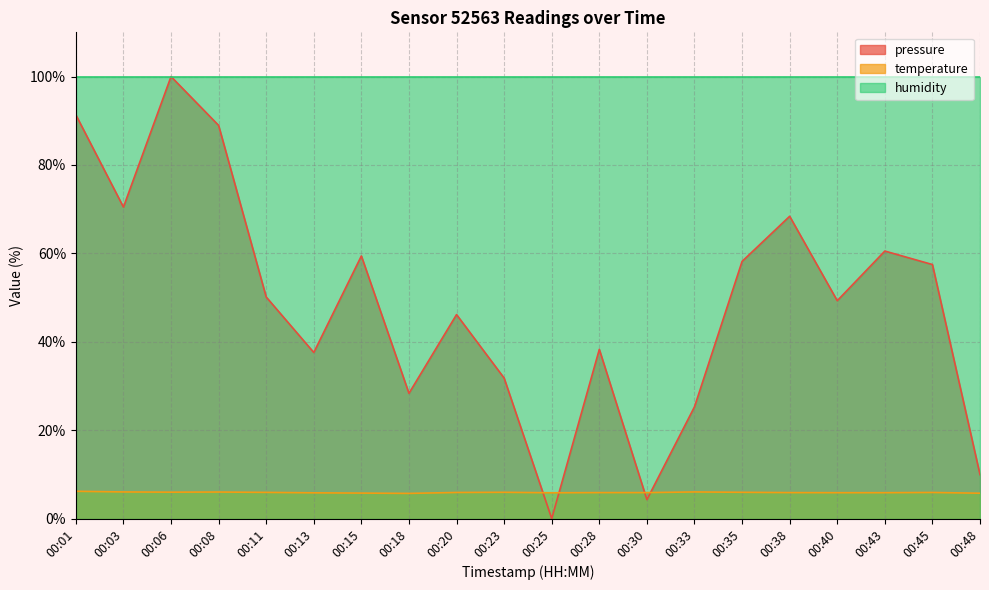

Rank the series by their average value, from lowest to highest.

temperature, pressure, humidity